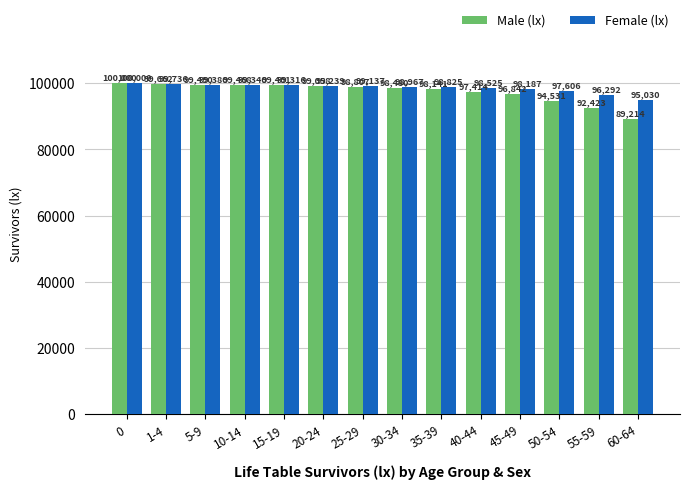

How many values in the Male (lx) series are below 98807?

7